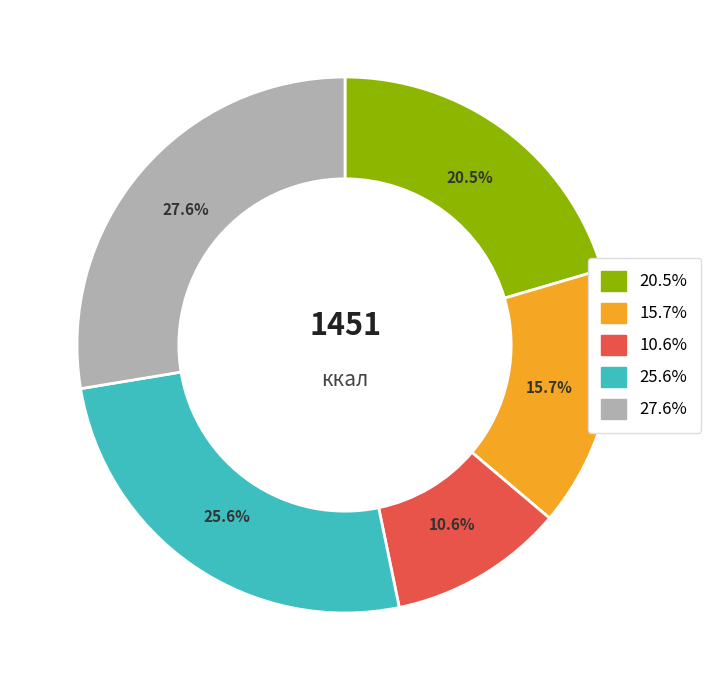

Is there a majority slice in this chart?

No